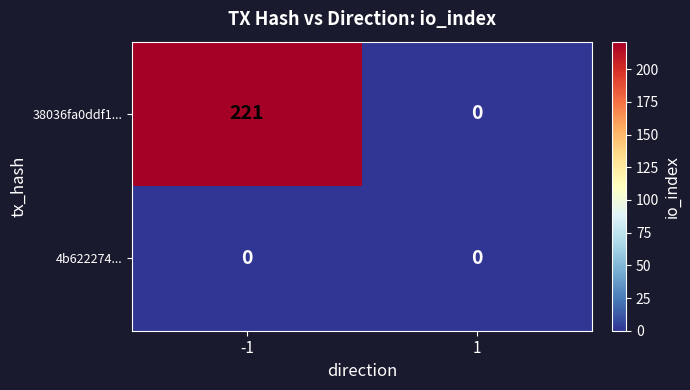

What is the spread (max minus min) of values at -1?

221